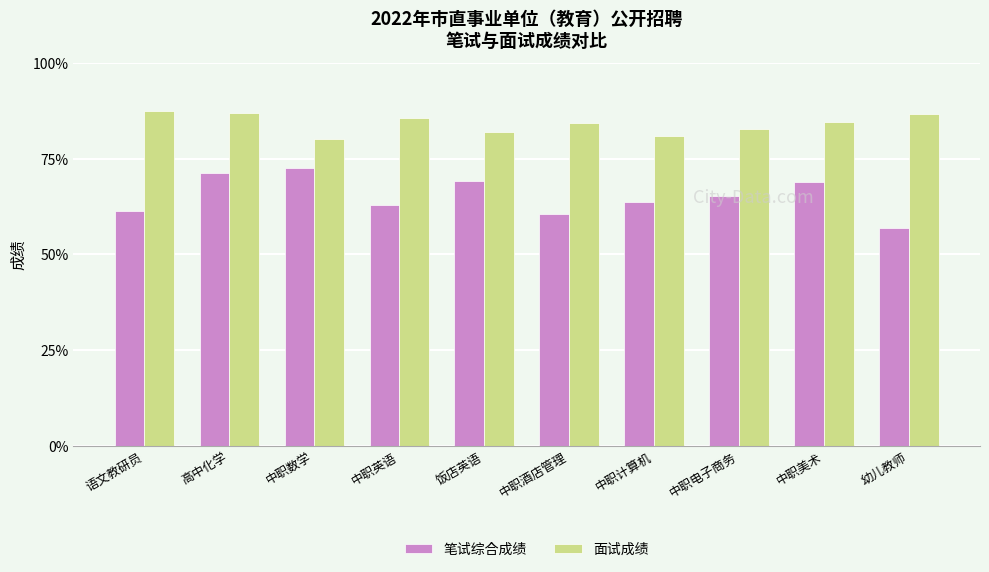

The value of 笔试综合成绩 at 幼儿教师 is 26.4. True or false?

False